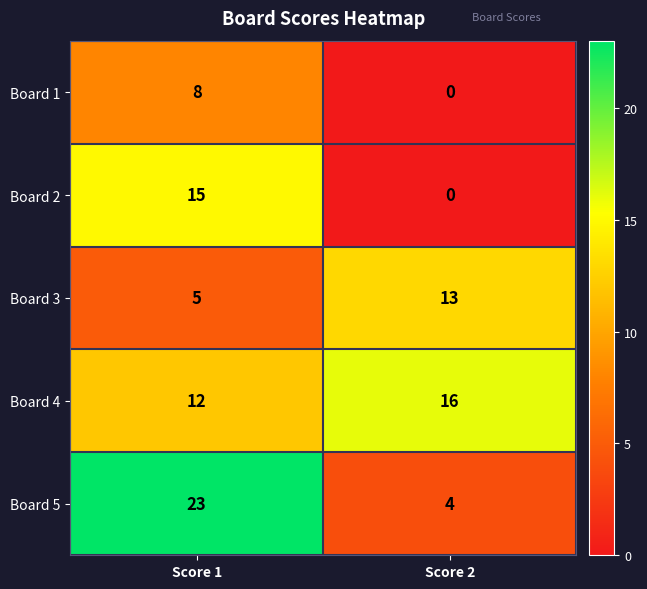

Reading left to right, list all the values displayed in this chart.

Board 1: 8	0
Board 2: 15	0
Board 3: 5	13
Board 4: 12	16
Board 5: 23	4